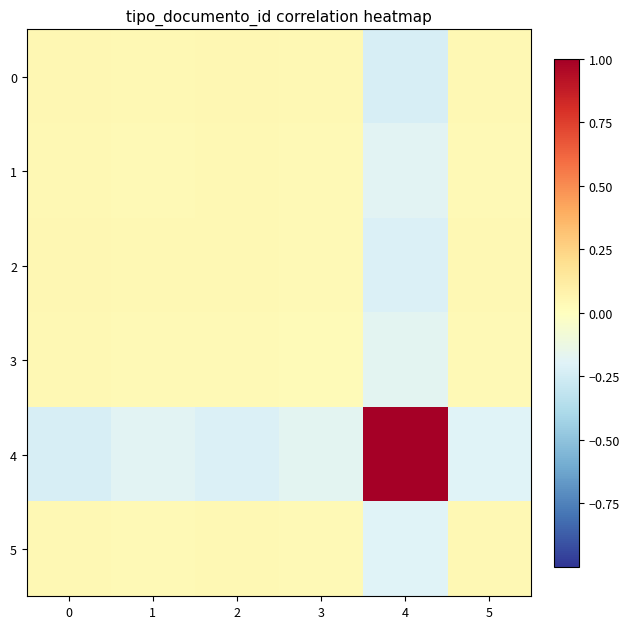

Which series has the widest spread of values?

4